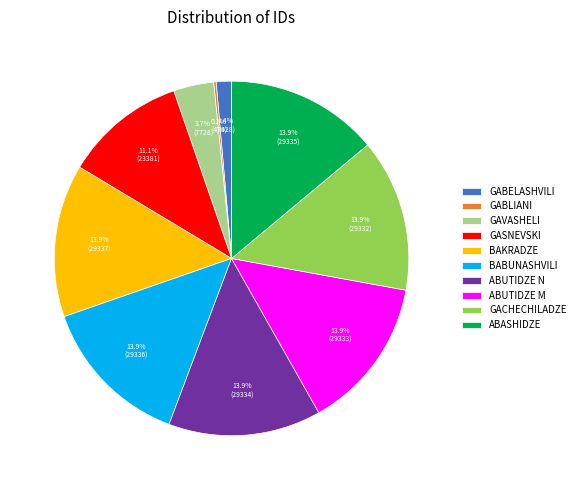

Does ABUTIDZE M represent more than half of the total?

No